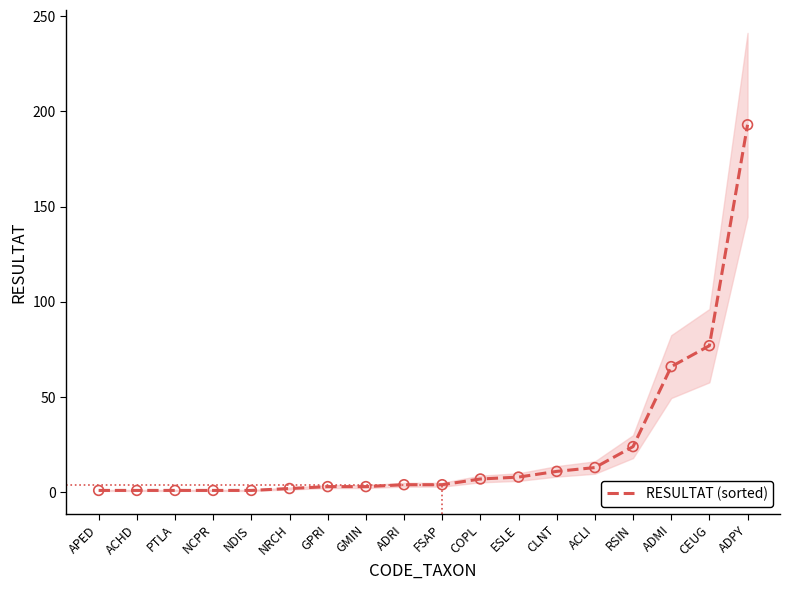

What is the ratio of the value at ESLE to the value at APED?

8.0